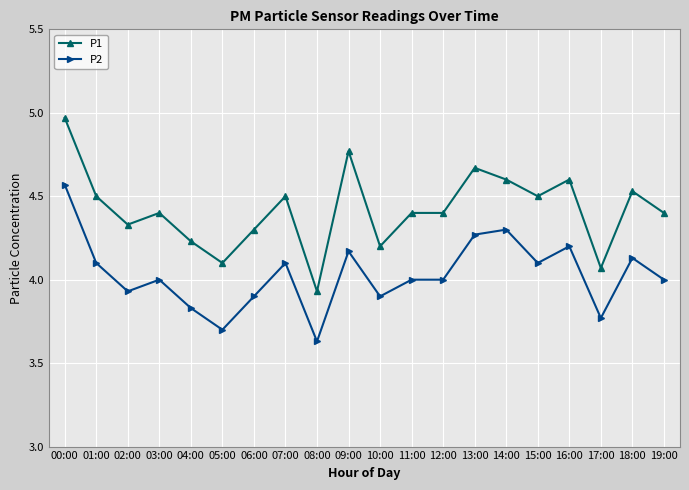

True or false: P2 and P1 intersect in this chart.

False